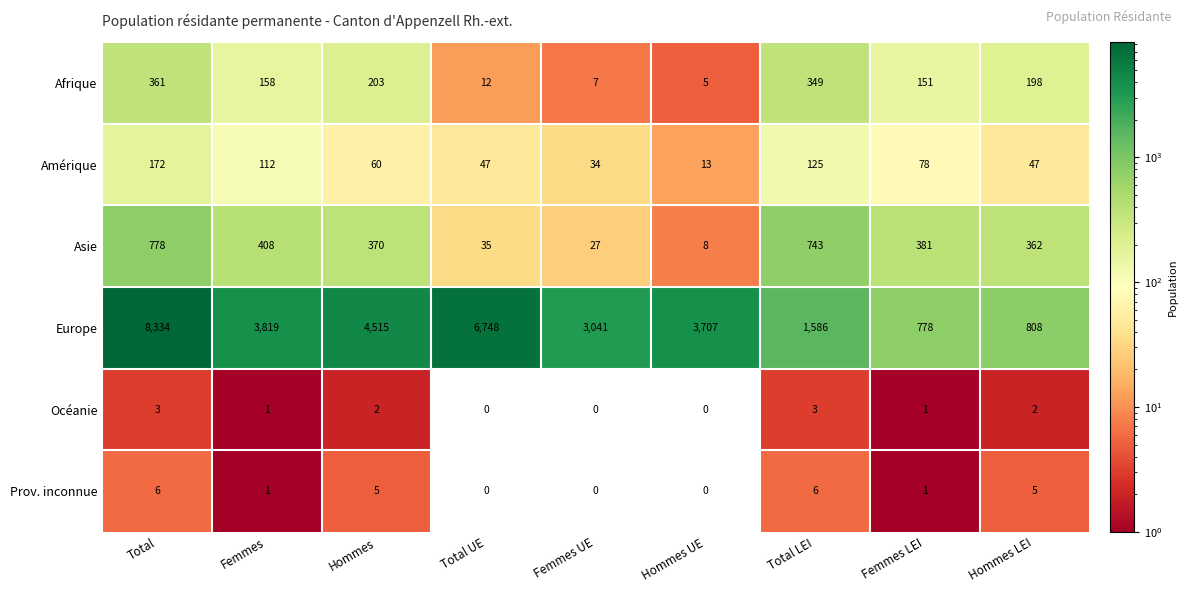

What is the difference between the highest and lowest values at Total UE?

6748